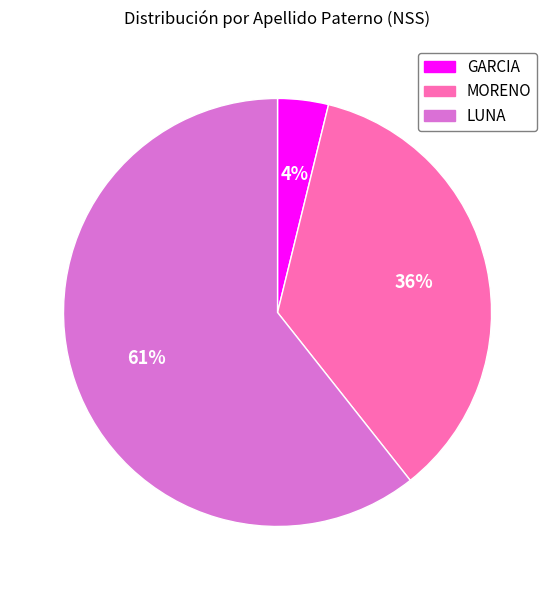

How many slices are in this pie chart?

3